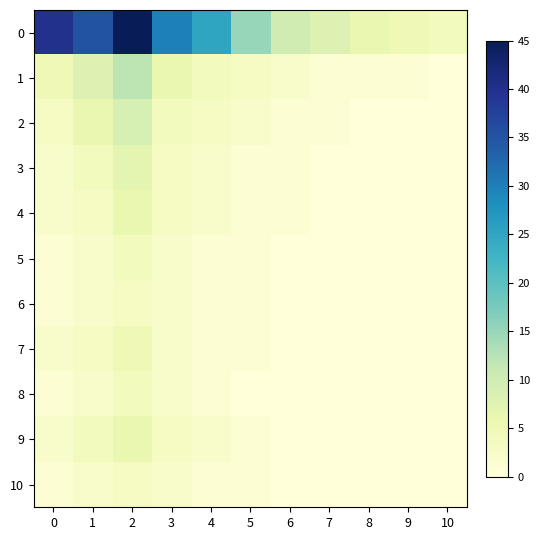

At which category does the chart reach its peak across all series?

2